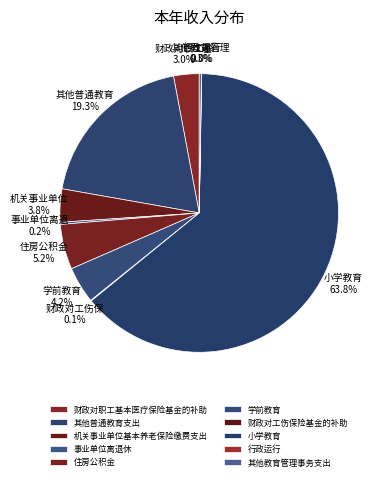

Is it true that 其他教育管理事务支出 is 0% of the pie?

True